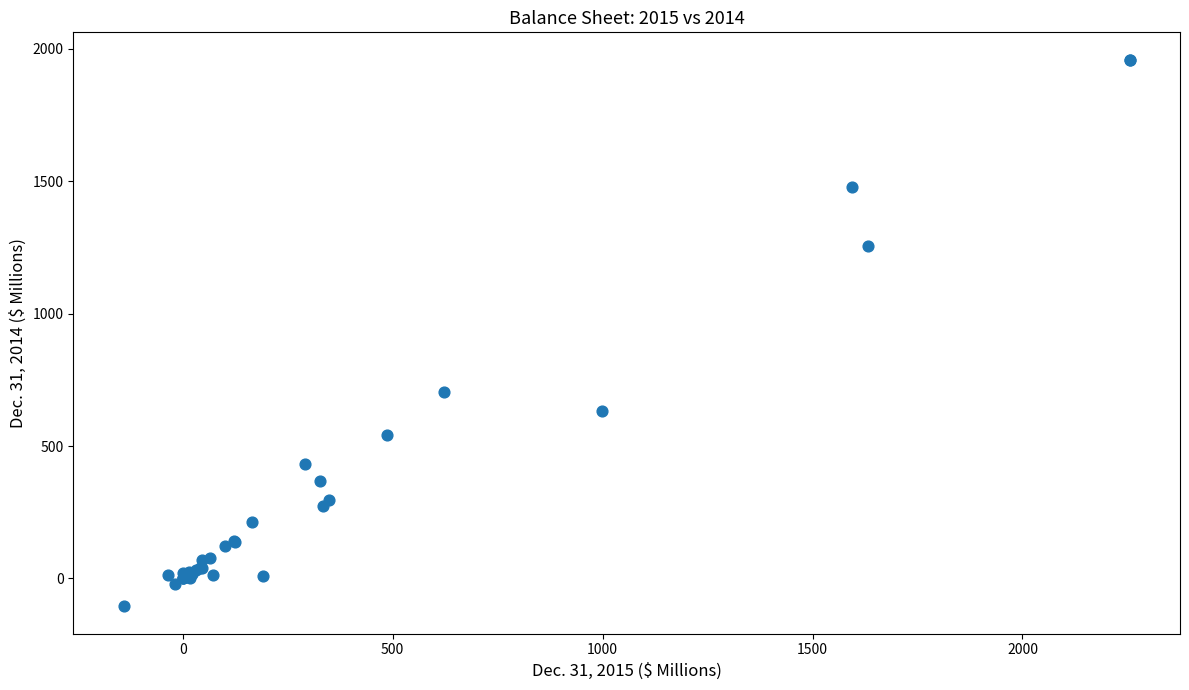

What Y value in the scatter plot is closest to 927?

705.4